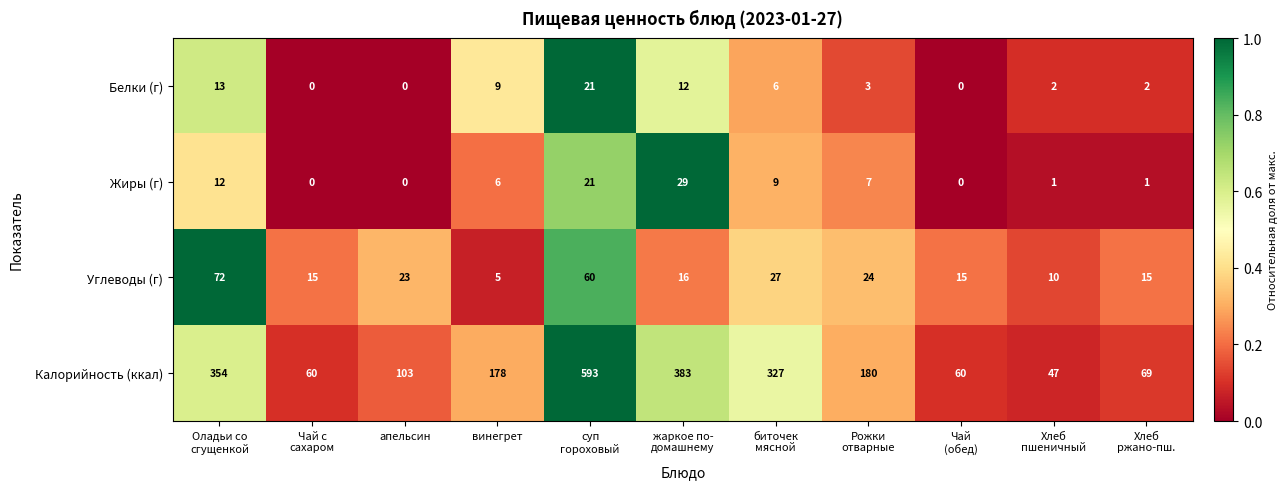

What is the difference between the second highest and minimum values in the Калорийность (ккал) series?

336